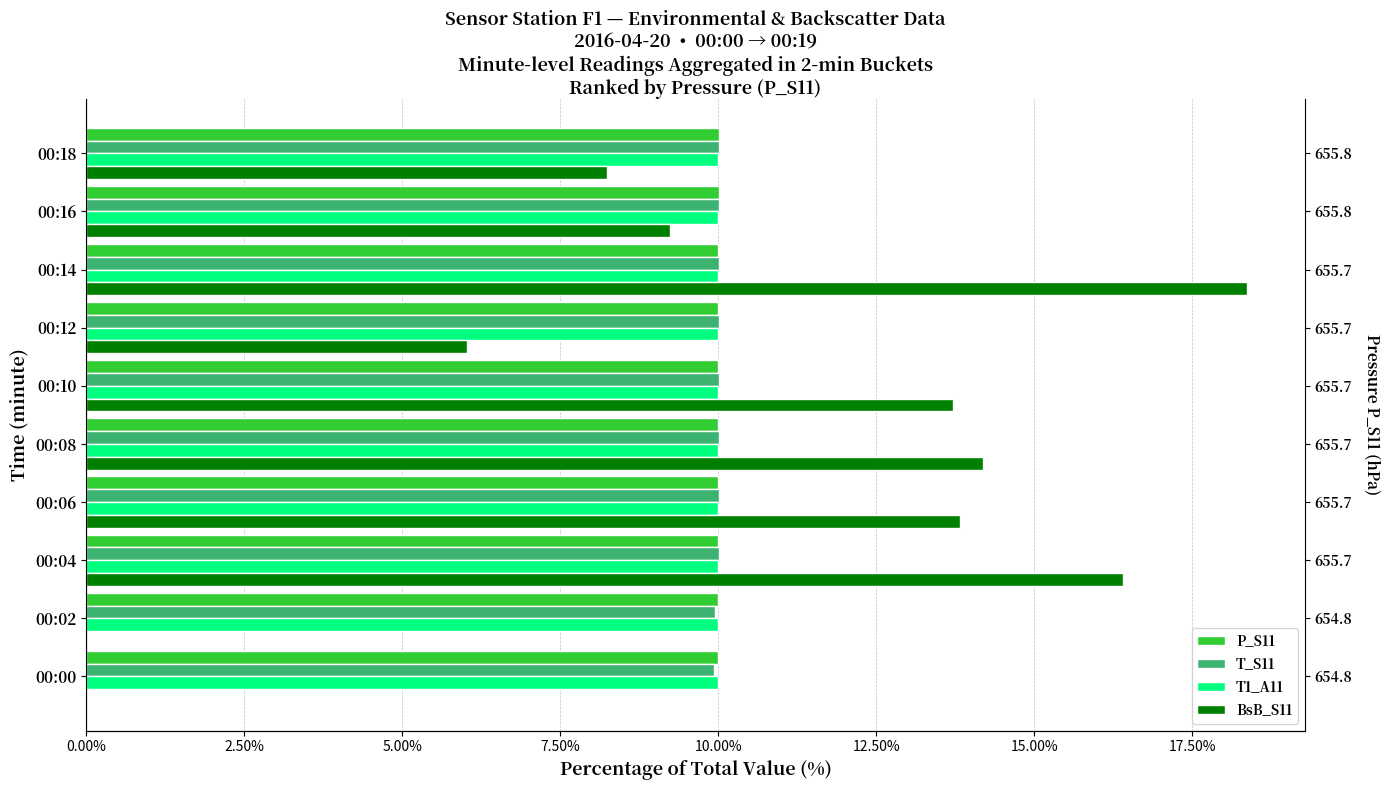

What are all the series names shown in the legend?

P_S11, T_S11, T1_A11, BsB_S11